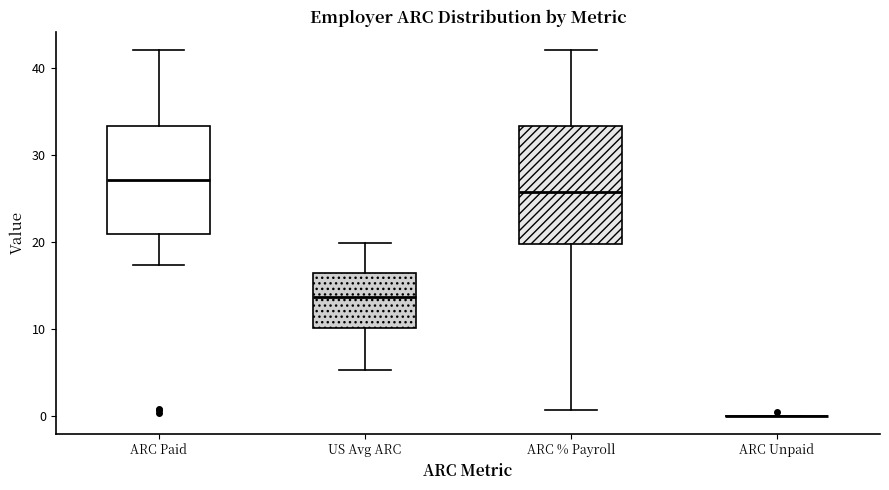

Reading left to right, transcribe this box plot: for each box, give where its median line is, the range the box spans, and where its two whiskers end, as read against the y-axis. The values are not printed on the chart, so give them approximately, as read against the axis.

ARC Paid: median 27, box 21 to 33, whiskers 17 to 42
US Avg ARC: median 14, box 10 to 16, whiskers 5 to 20
ARC % Payroll: median 26, box 20 to 33, whiskers 1 to 42
ARC Unpaid: box collapsed to a line at 0, whiskers 0 to 0